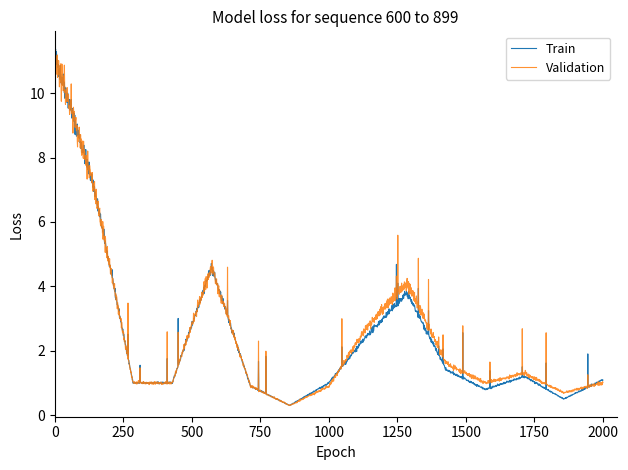

What is the maximum value shown in the chart?

11.4